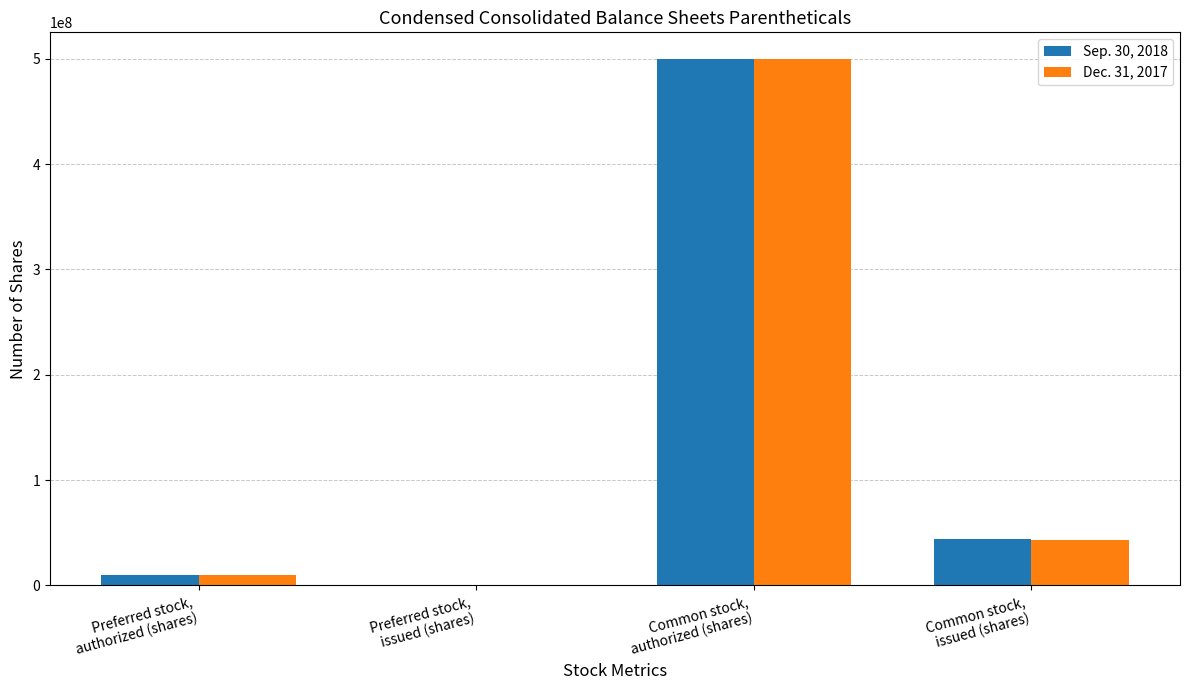

Are the bars grouped side by side (vs. stacked)?

Yes